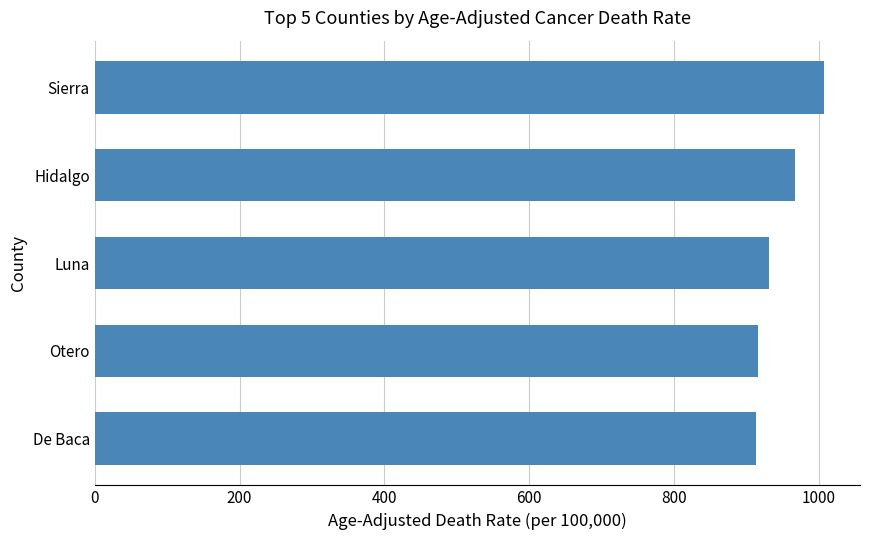

How many distinct data groups are displayed?

1